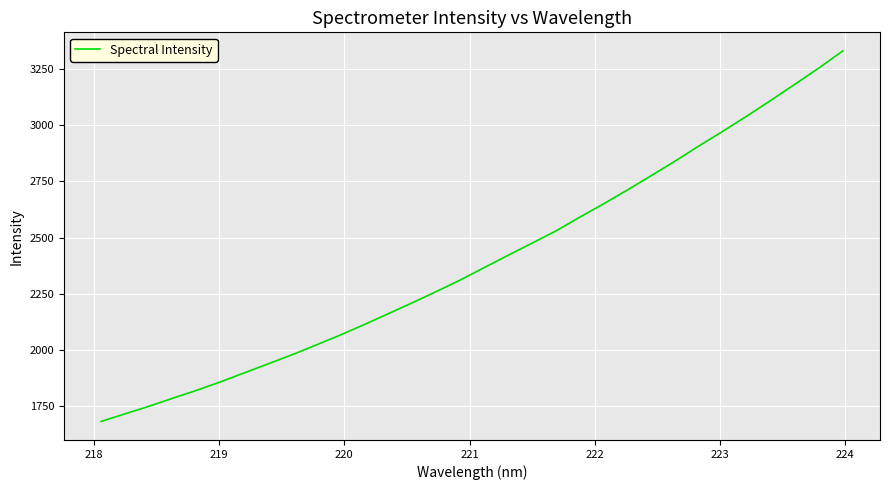

What is the minimum value shown in the chart?

1680.0